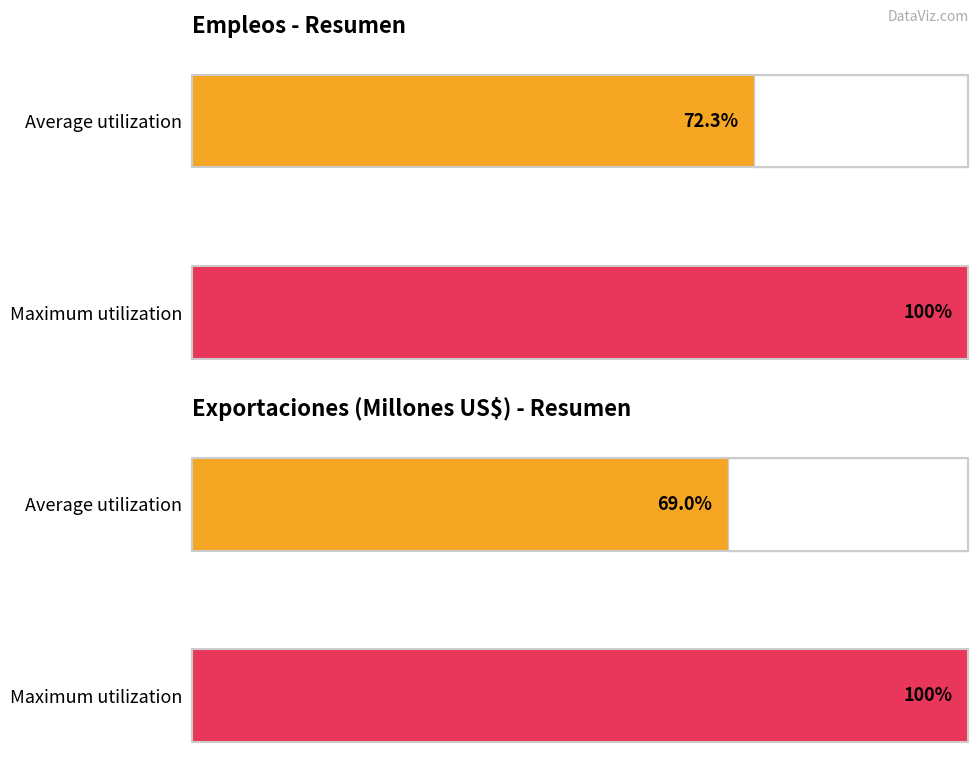

Rank the series by their average value, from highest to lowest.

Empleos, Export. (Millones US$)